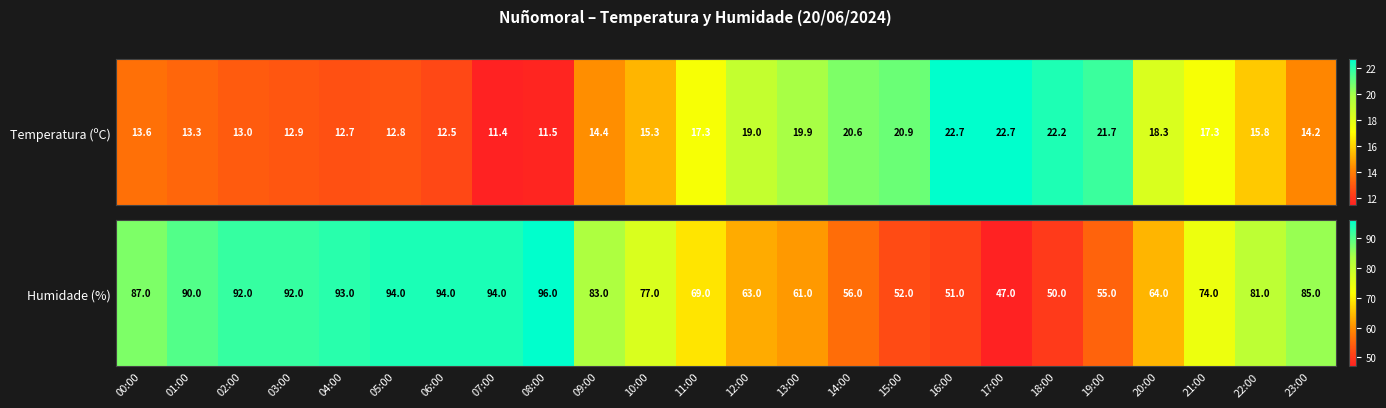

What is the sum of all values?

1800